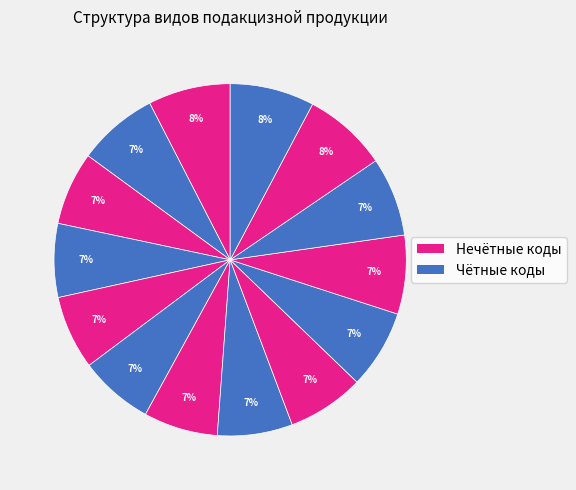

How many slices are in this pie chart?

14